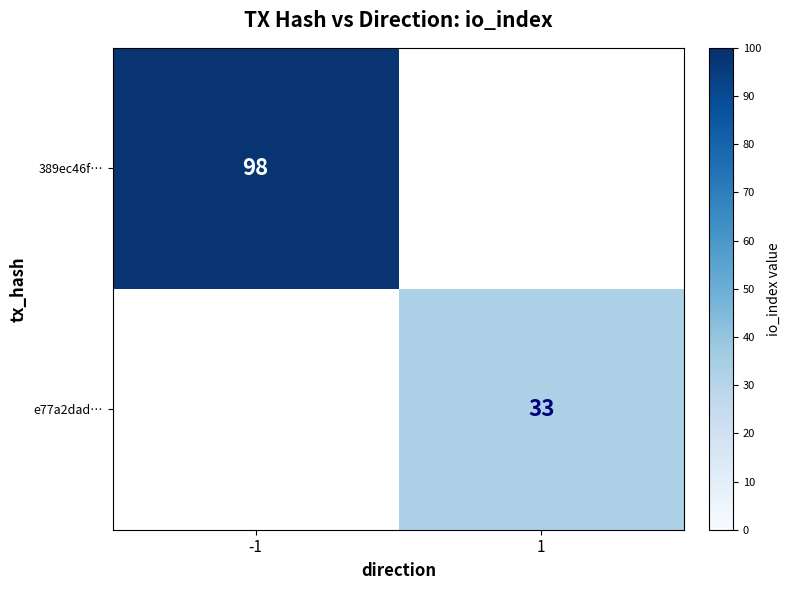

True or false: e77a2dad… has a value of 18 at 1.

False